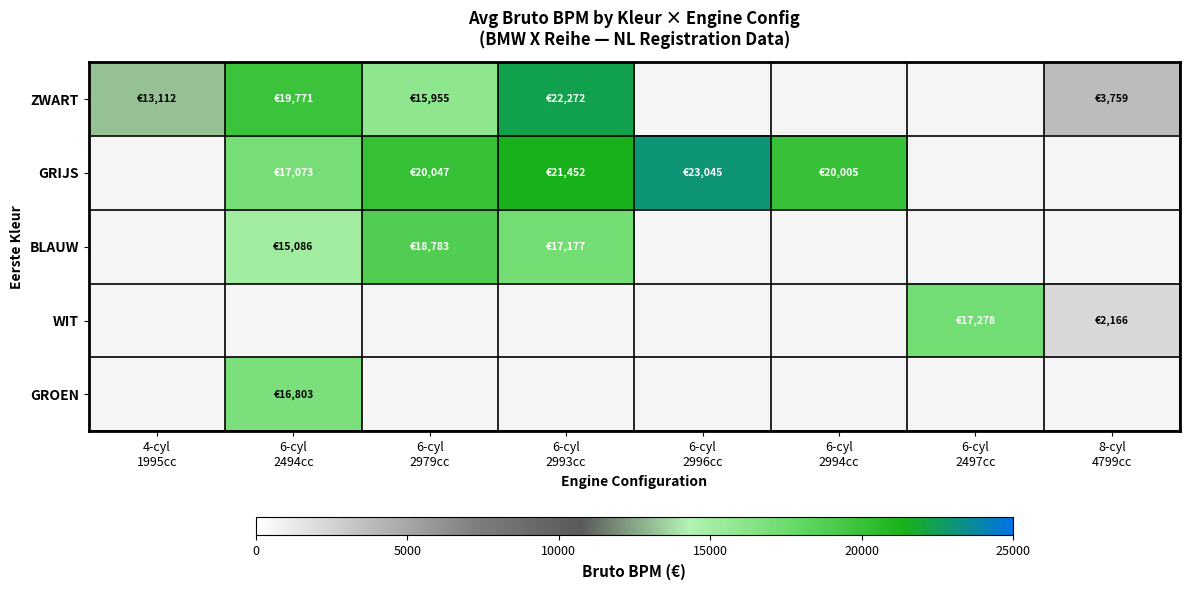

What is the minimum value for ZWART?

3759.0